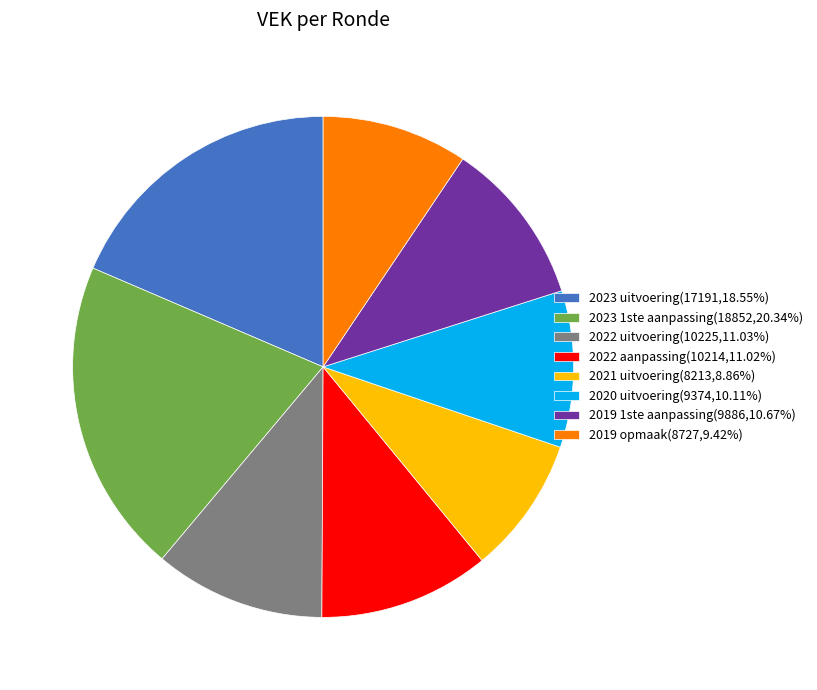

How many slices are in this pie chart?

8